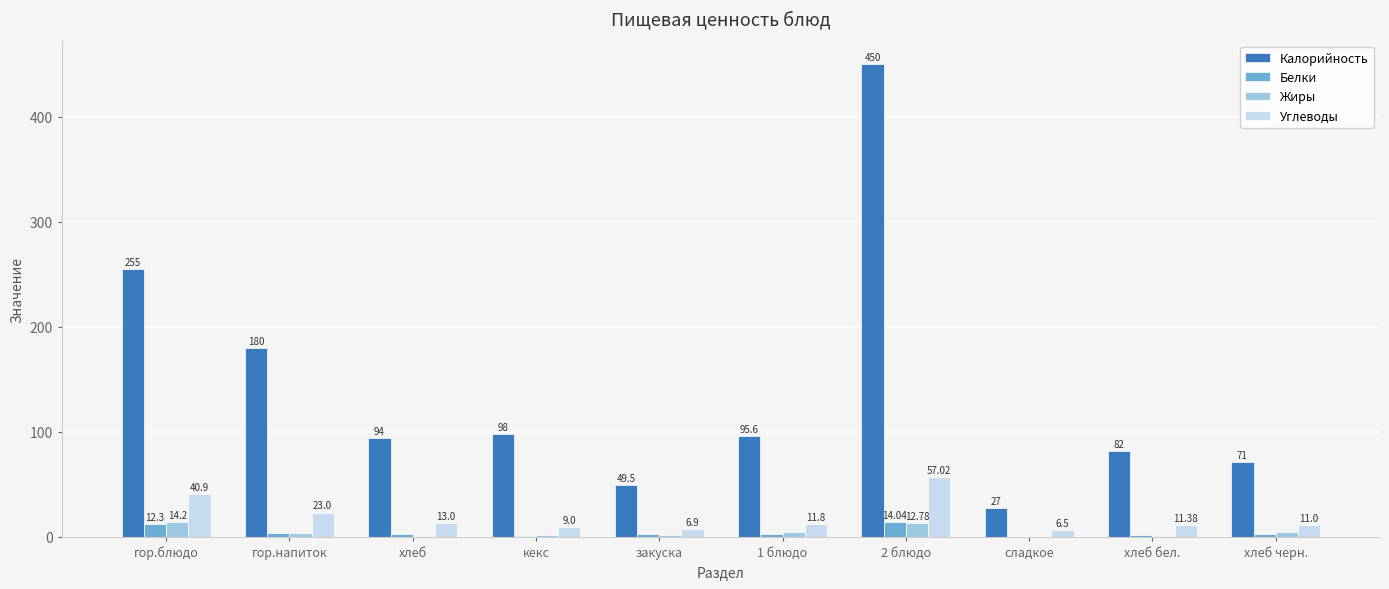

Does the chart contain stacked bars?

No